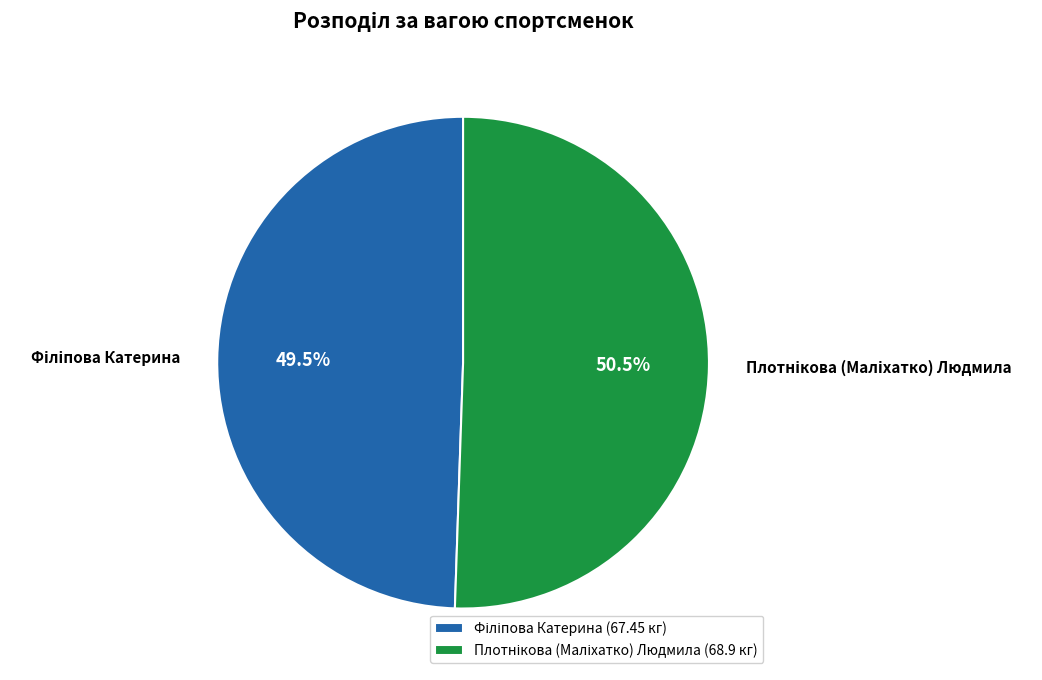

Is there a majority slice in this chart?

Yes